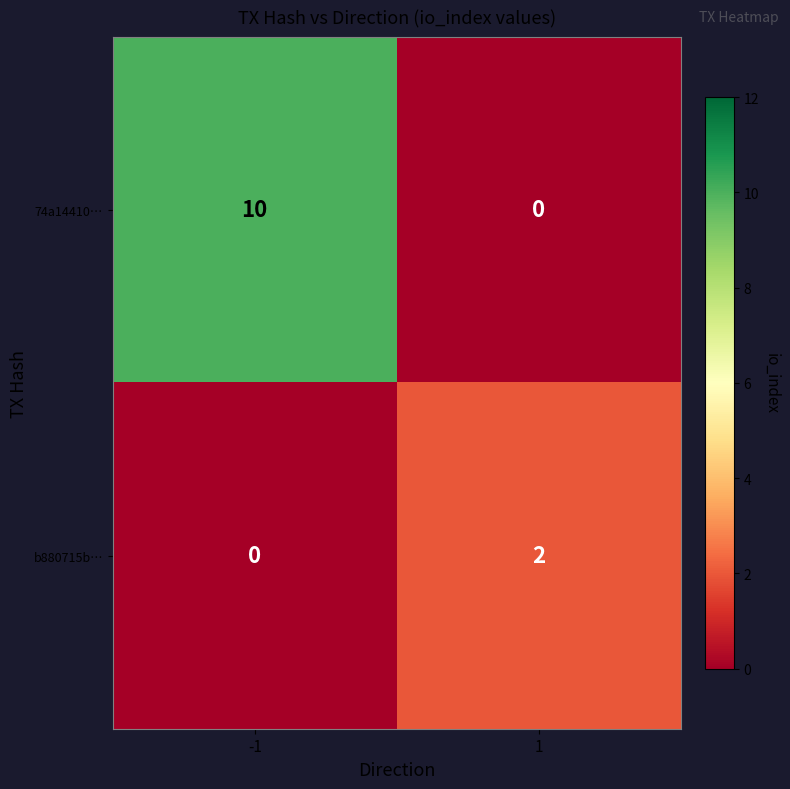

The 74a14410… series shows 10 at -1. True or false?

True